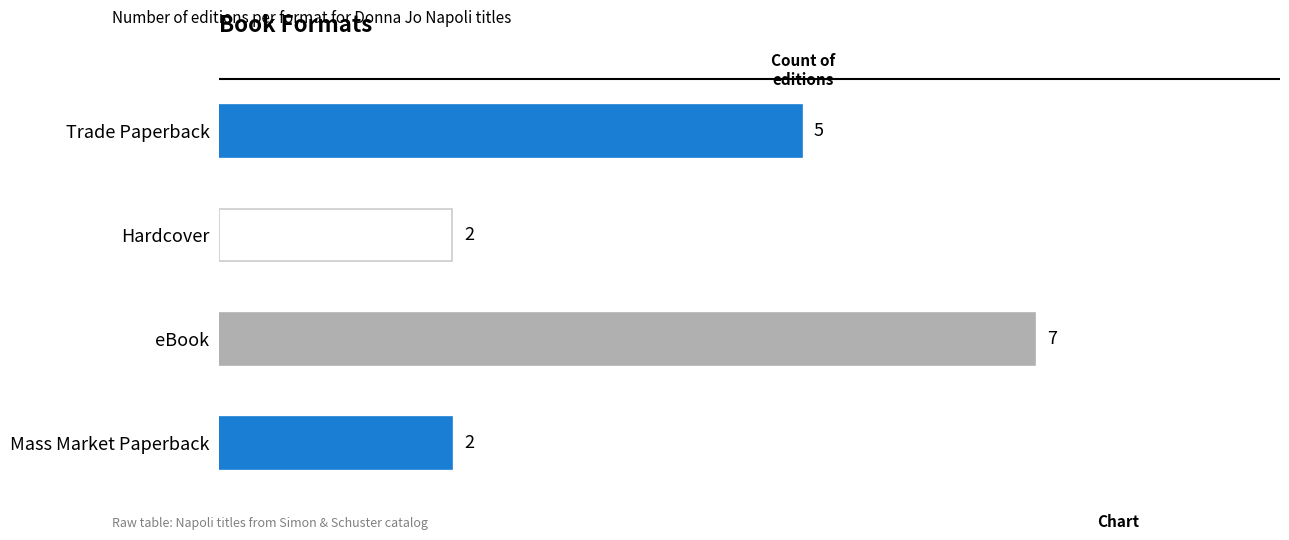

What is the minimum value shown in the chart?

2